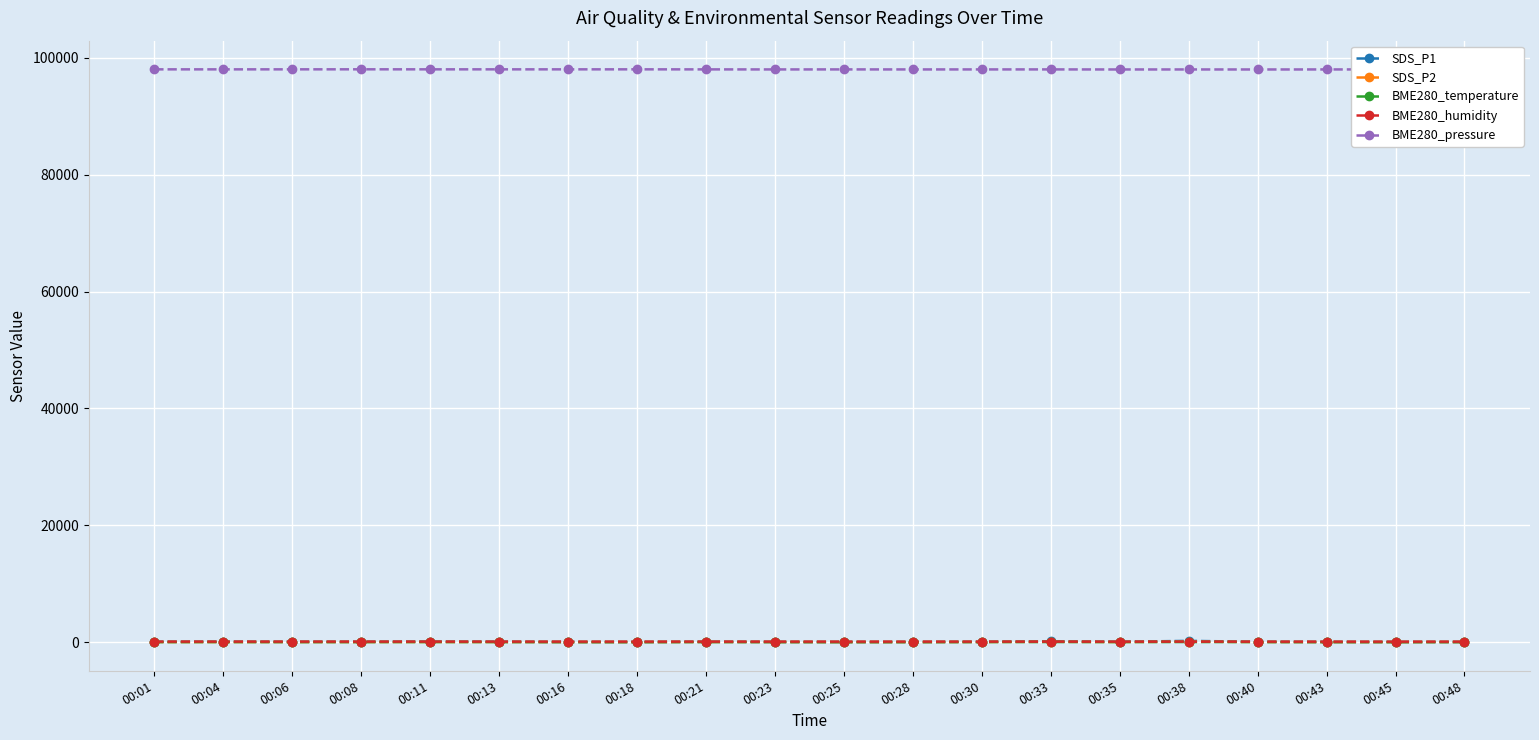

What is the lowest value of the BME280_pressure series?

98006.9